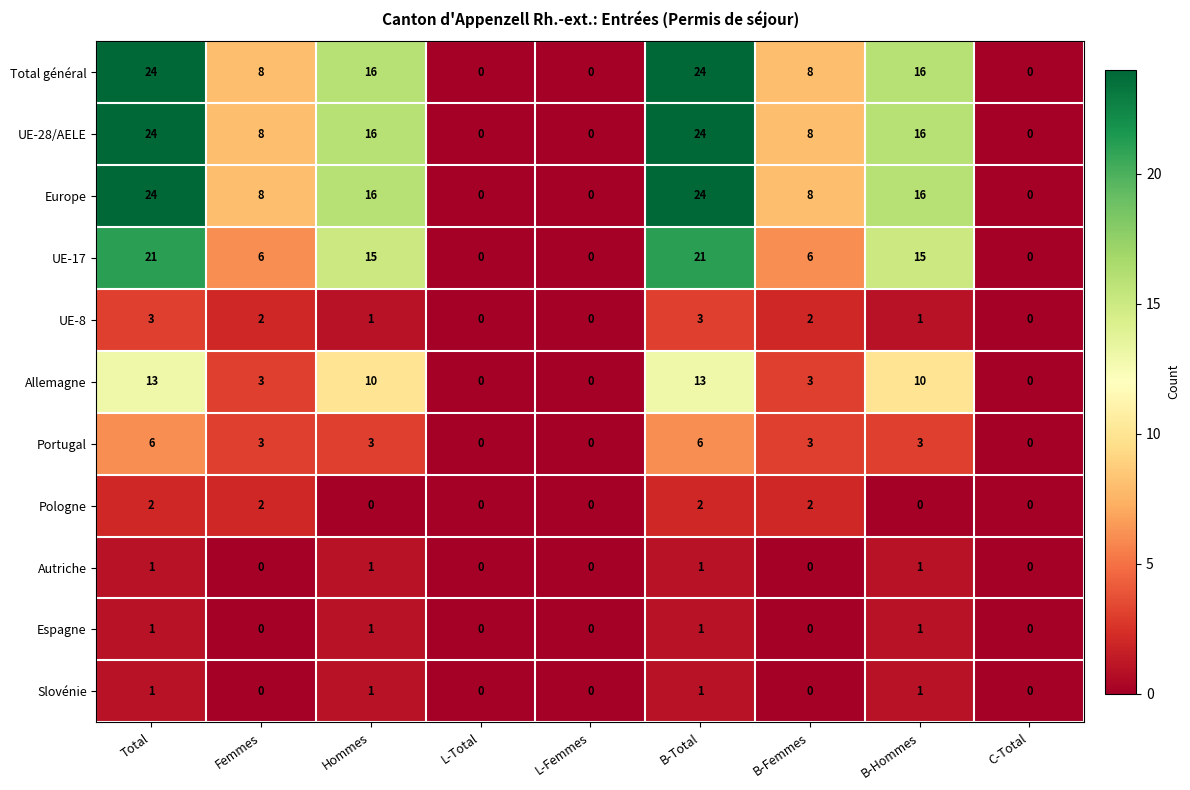

What is the maximum value shown in the chart?

24